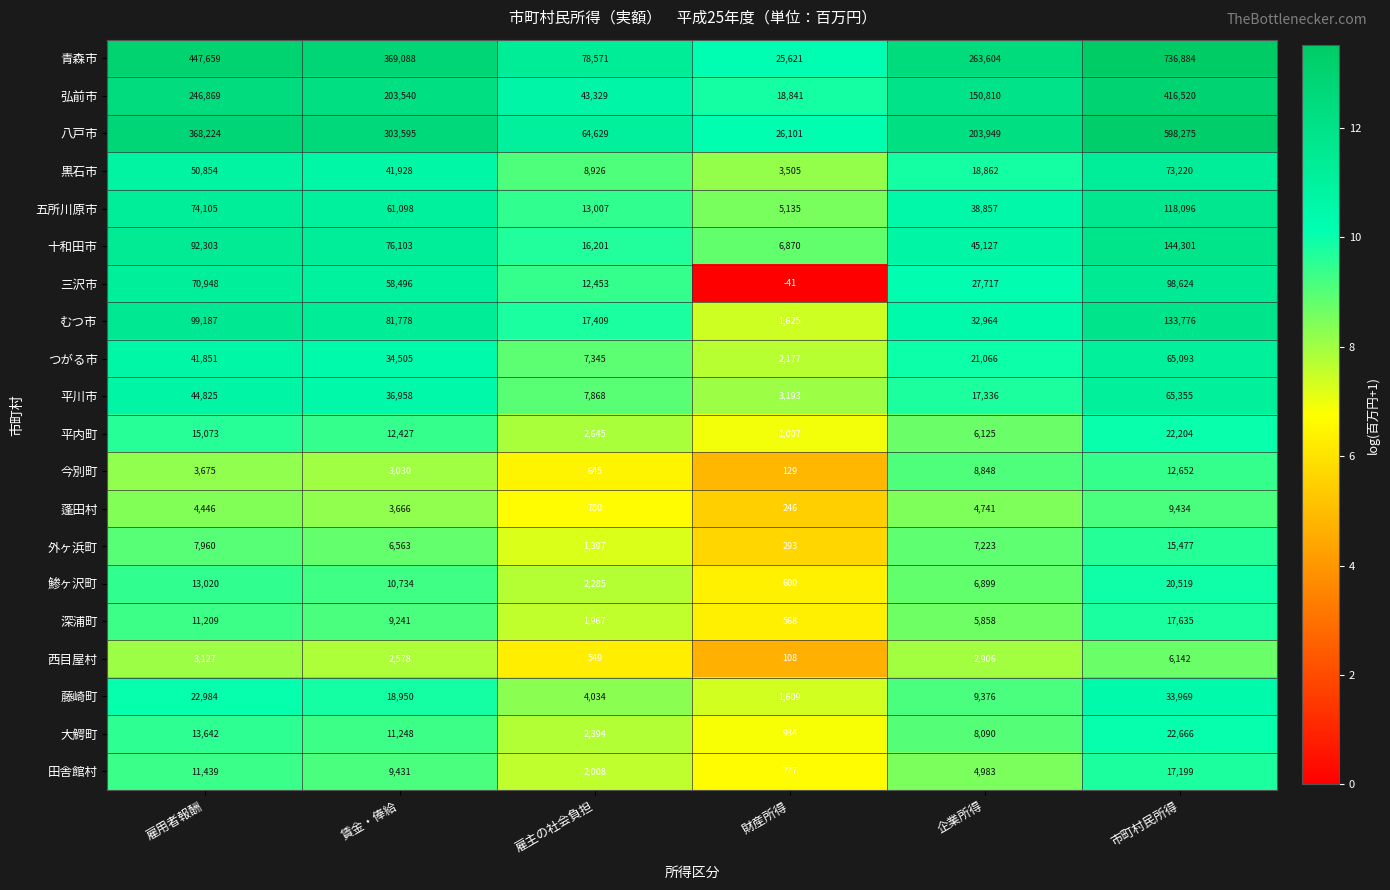

What is the difference between the second highest and minimum values in the 藤崎町 series?

21375